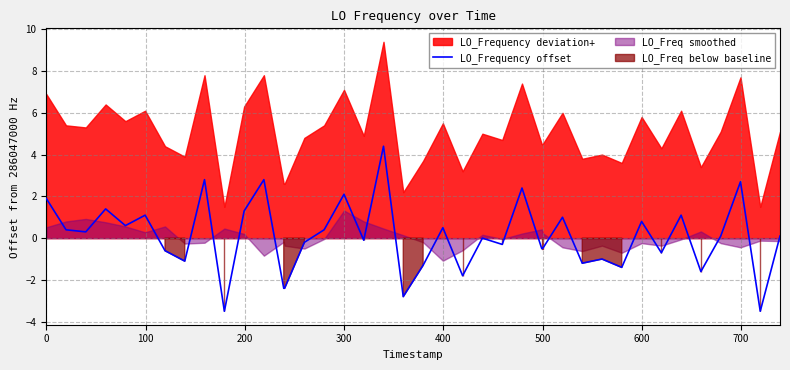

True or false: LO_Frequency offset has a value of 1.9 at 0.

True